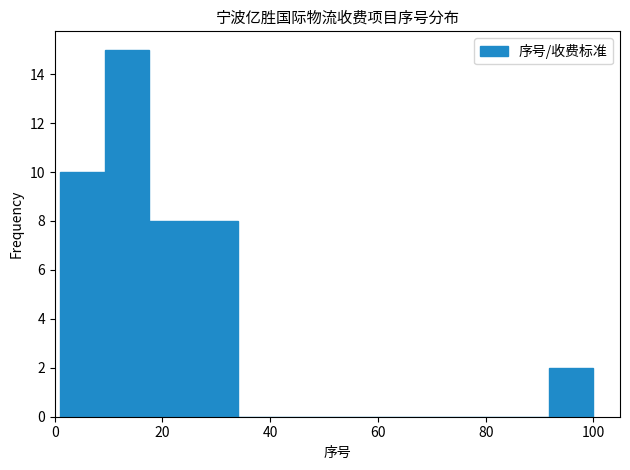

What is the height of the bar covering 18 to 26 on the x-axis? Neither the bar edges nor the heights are printed on the chart, so give them approximately, as read against the axes.

8